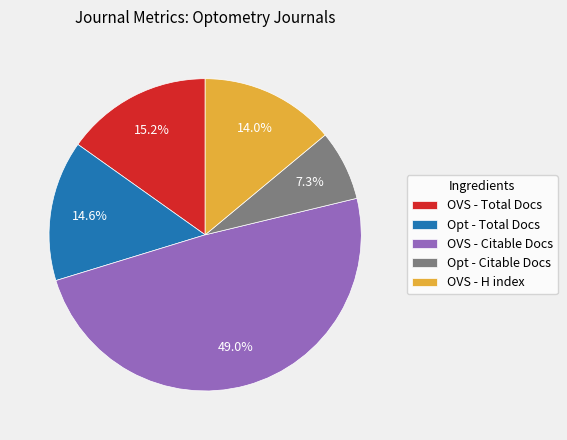

How many segments does this pie chart have?

5